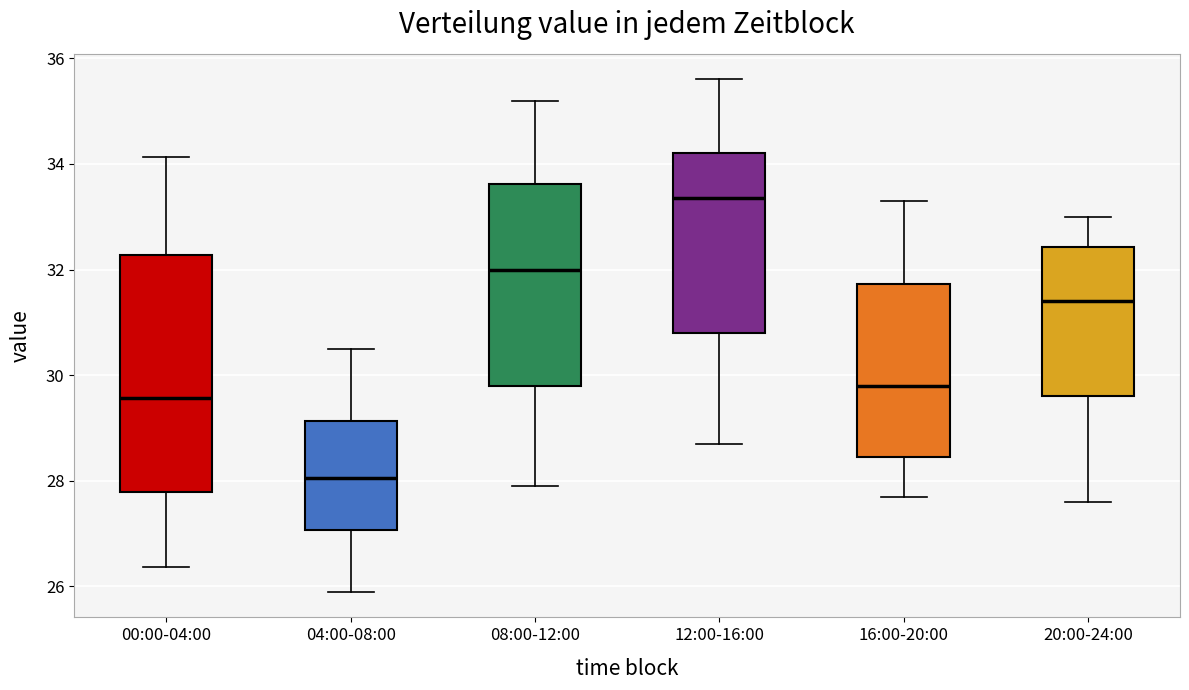

Where does the lower whisker of the box for 12:00-16:00 end on the y-axis? The values are not printed on the chart, so give them approximately, as read against the axis.

28.8